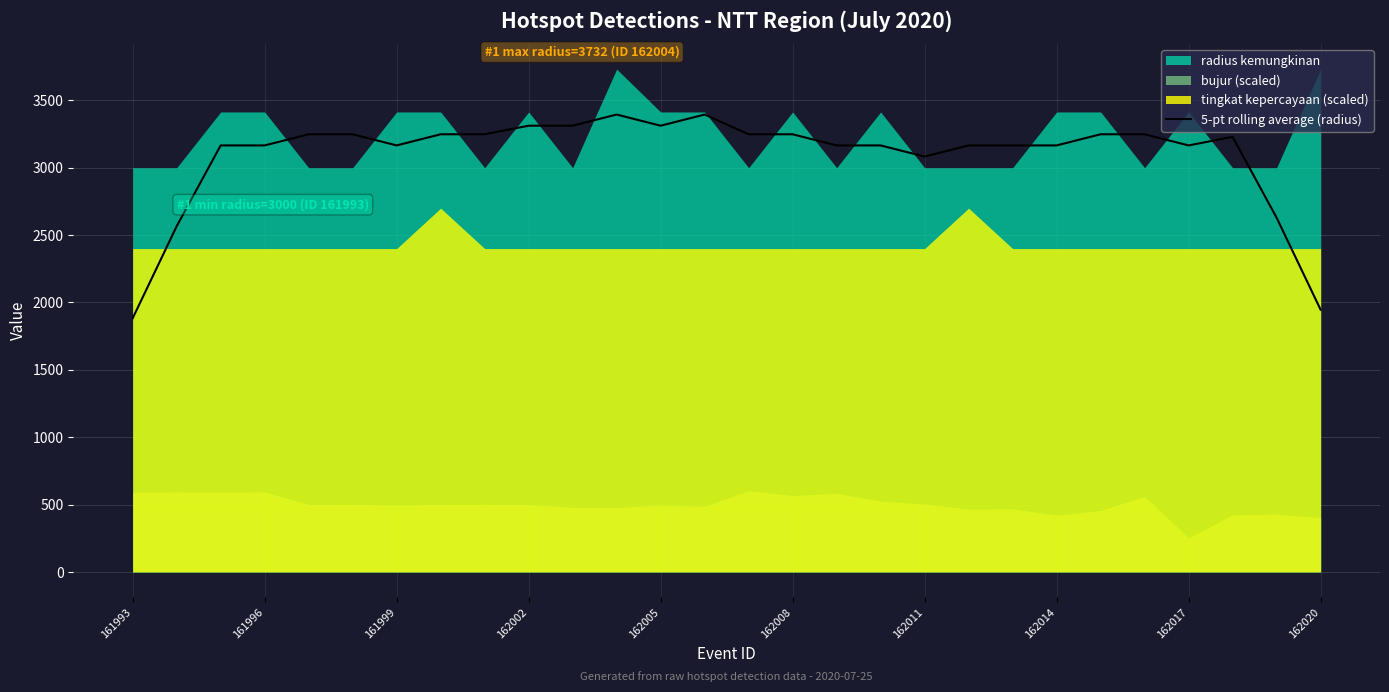

What is the highest value of the 5-pt rolling average (radius) series?

3394.8